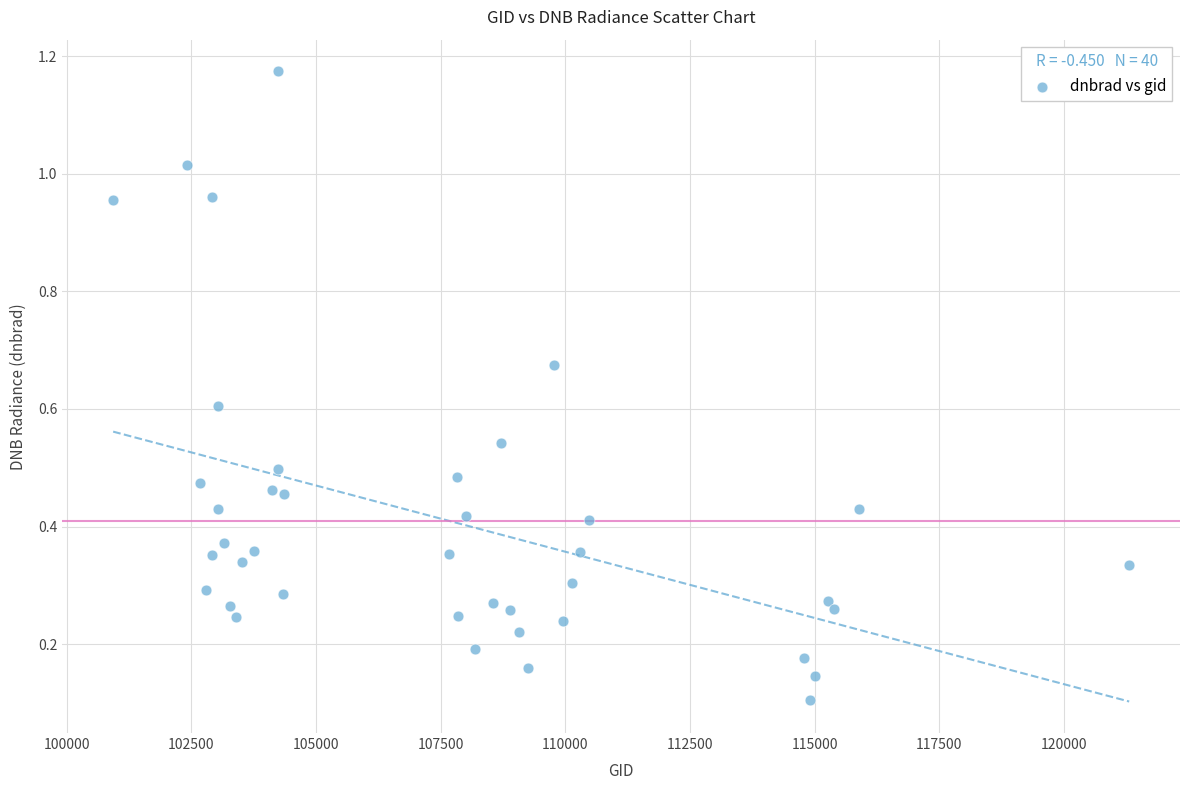

What is the range of X values (max minus min)?

20378.0